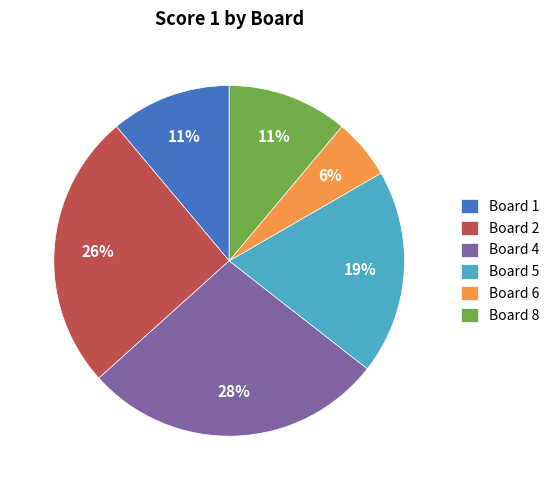

Which category has the biggest portion of the pie?

Board 4